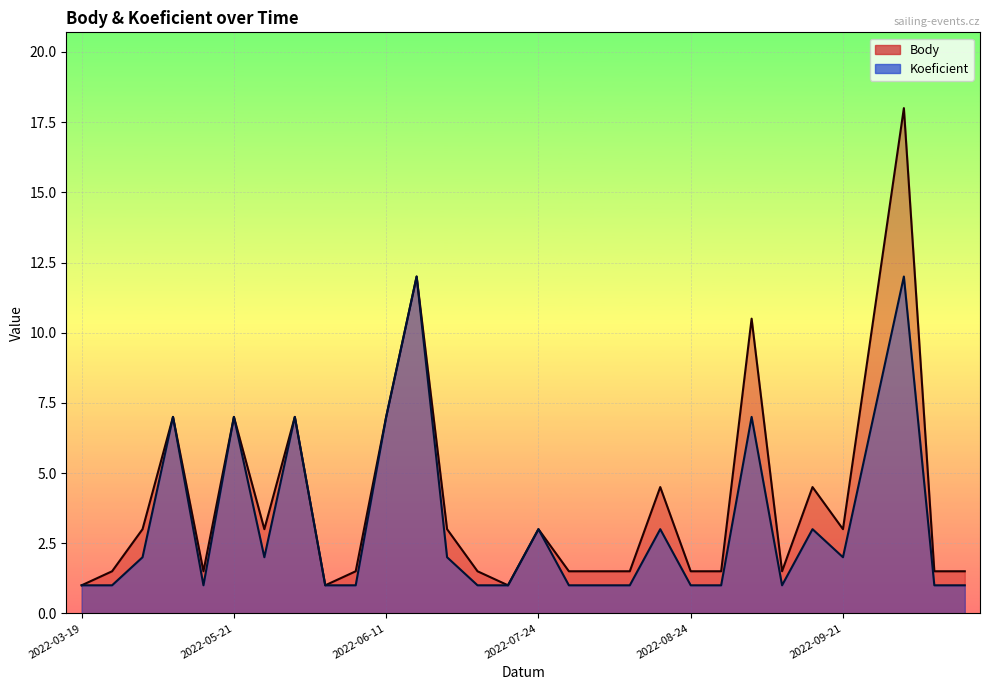

At which category is the sum across all series the highest?

2022-09-30